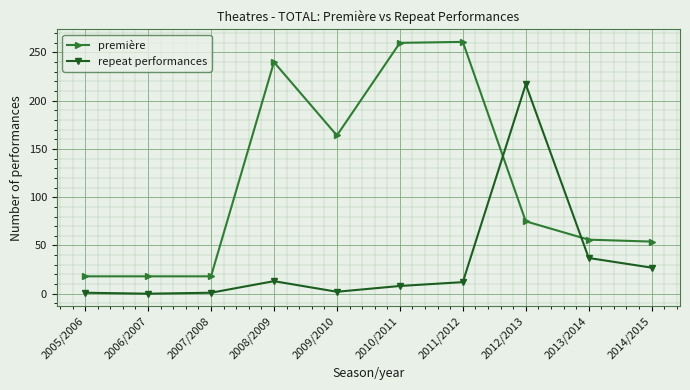

What is the difference between the second highest and minimum values in the première series?

242